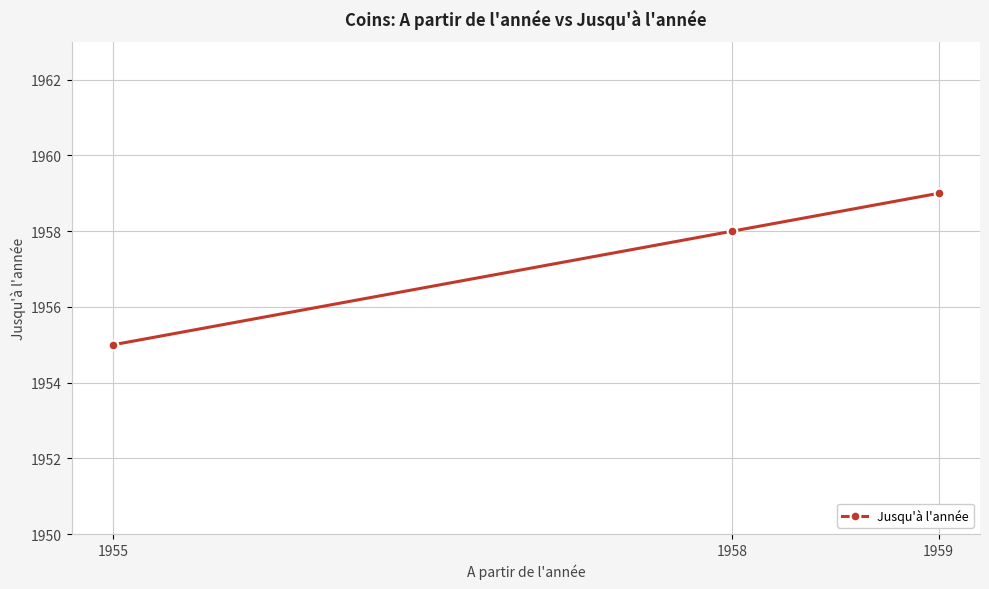

The chart shows a value of 1955 at 1955. True or false?

True